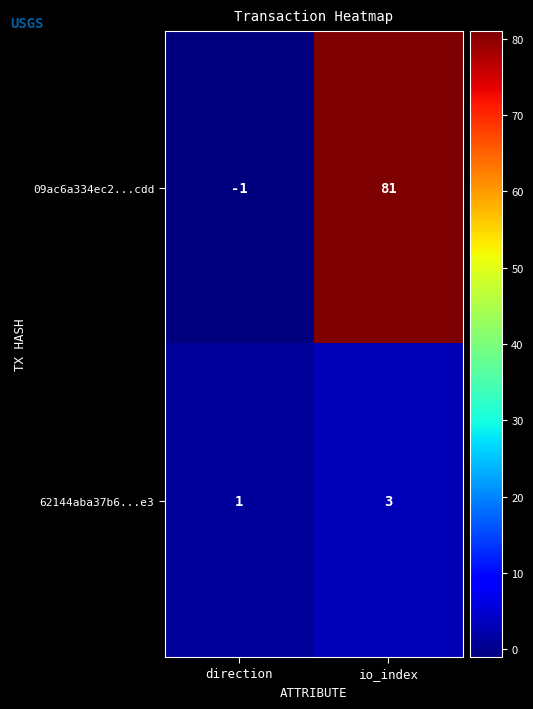

Reading left to right, extract all data points from this chart.

09ac6a334ec2...cdd: direction=-1	io_index=81
62144aba37b6...e3: direction=1	io_index=3